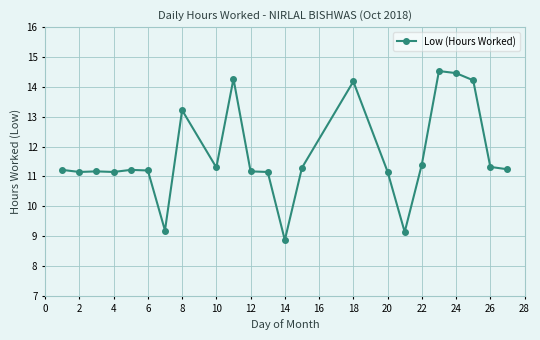

What is the value of the 23rd point from the left?

11.2